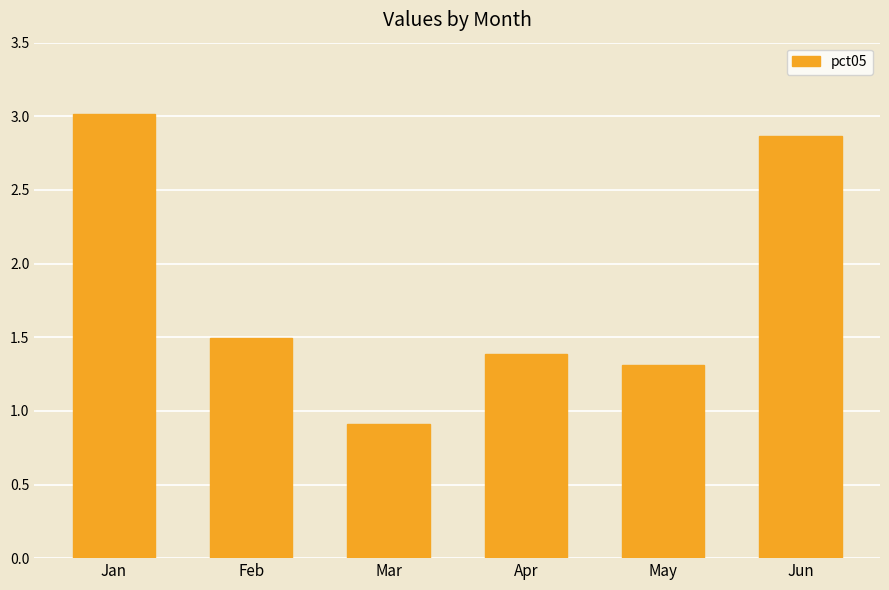

Are the bars grouped side by side (vs. stacked)?

No